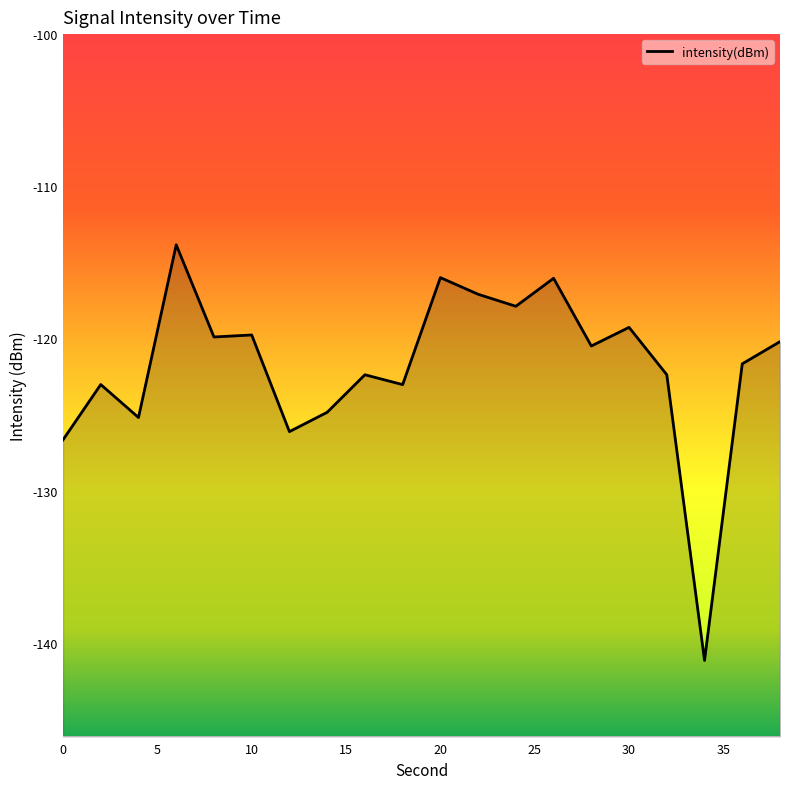

Count the number of categories in the chart.

20